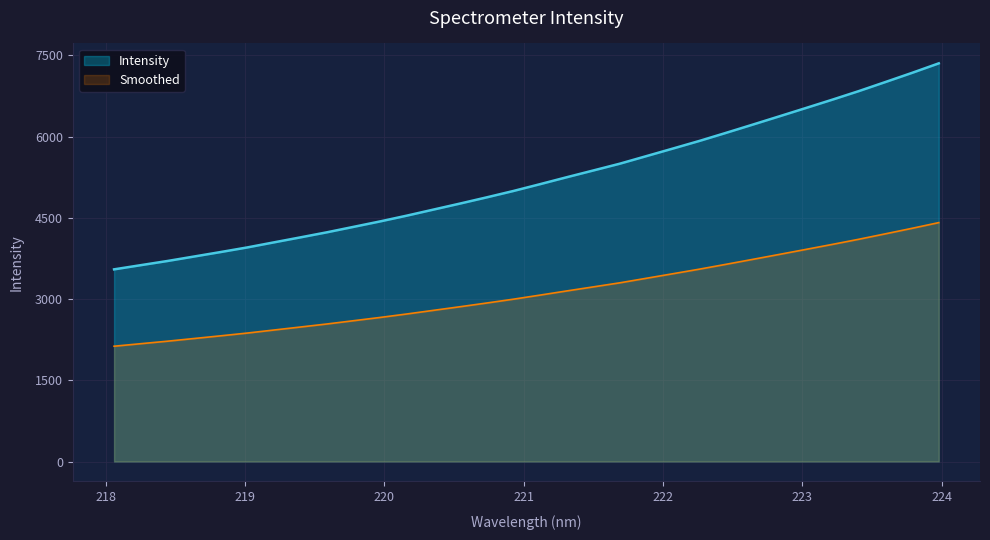

List the labels in order of value, largest first.

223.9802, 223.7895, 223.5987, 223.408, 223.2172, 223.0264, 222.8355, 222.6447, 222.4538, 222.263, 222.0721, 221.8812, 221.6902, 221.4993, 221.3083, 221.1174, 220.9264, 220.7354, 220.5444, 220.3533, 220.1623, 219.9712, 219.7801, 219.589, 219.3979, 219.2067, 219.0156, 218.8244, 218.6332, 218.442, 218.2508, 218.0596